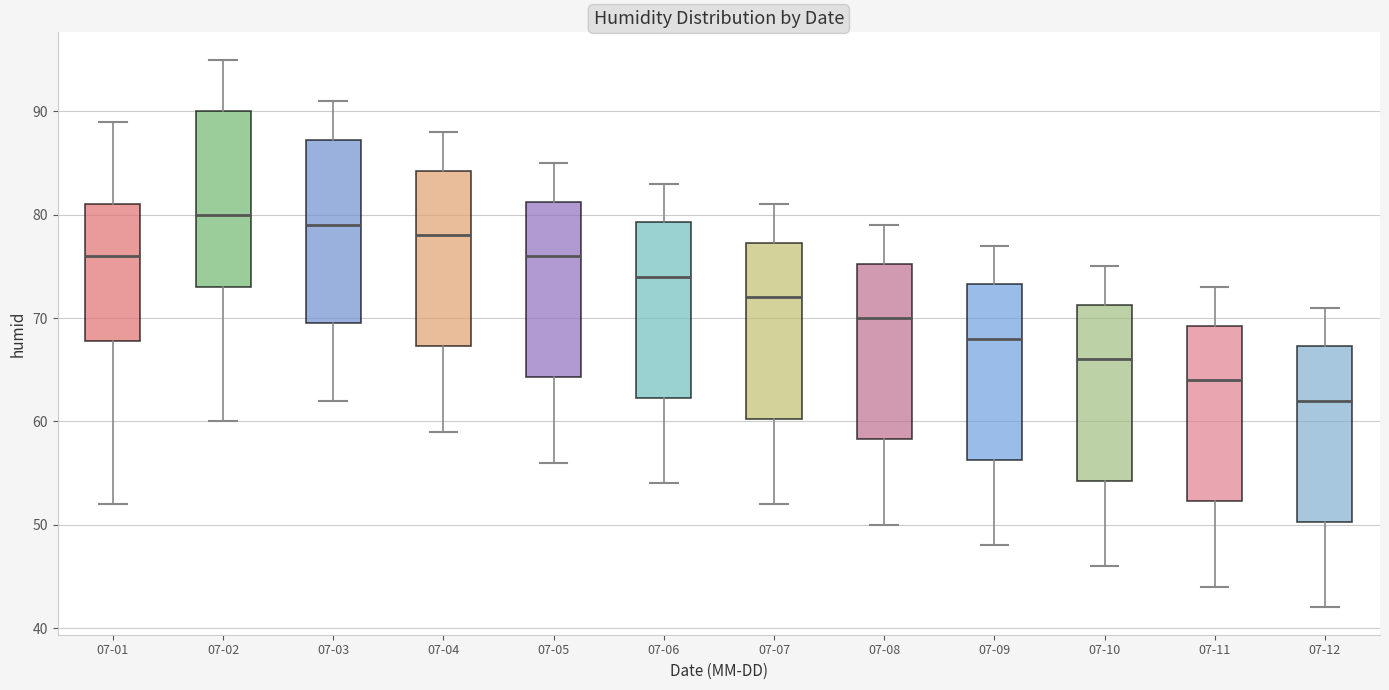

Reading left to right, transcribe this box plot: for each box, give where its median line is, the range the box spans, and where its two whiskers end, as read against the y-axis. The values are not printed on the chart, so give them approximately, as read against the axis.

07-01: median 76, box 68 to 81, whiskers 52 to 89
07-02: median 80, box 73 to 90, whiskers 60 to 95
07-03: median 79, box 70 to 87, whiskers 62 to 91
07-04: median 78, box 67 to 84, whiskers 59 to 88
07-05: median 76, box 64 to 81, whiskers 56 to 85
07-06: median 74, box 62 to 79, whiskers 54 to 83
07-07: median 72, box 60 to 77, whiskers 52 to 81
07-08: median 70, box 58 to 75, whiskers 50 to 79
07-09: median 68, box 56 to 73, whiskers 48 to 77
07-10: median 66, box 54 to 71, whiskers 46 to 75
07-11: median 64, box 52 to 69, whiskers 44 to 73
07-12: median 62, box 50 to 67, whiskers 42 to 71